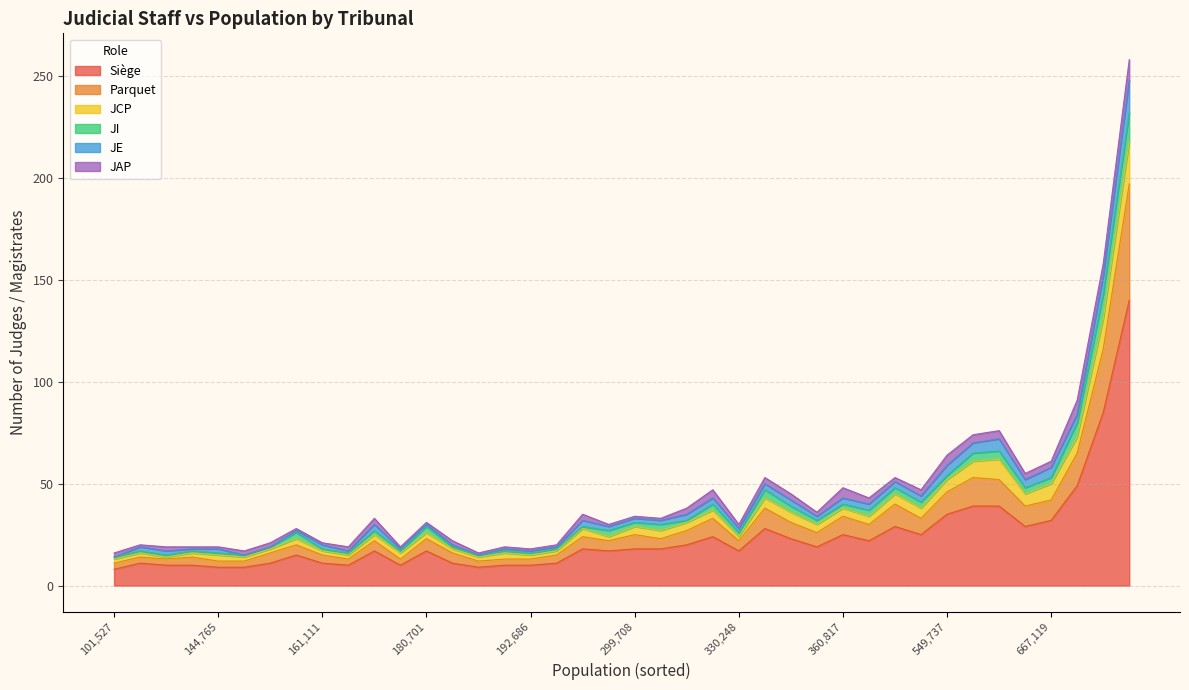

Which series has the largest total across all categories?

Siège